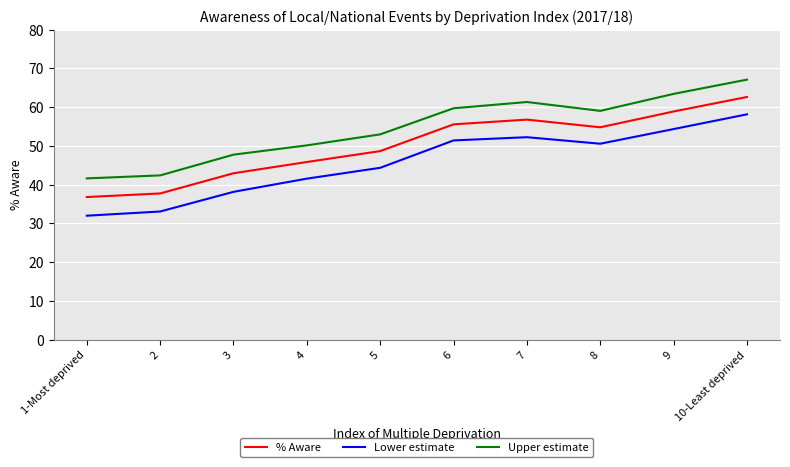

The value of % Aware at 8 is 54.8. True or false?

True